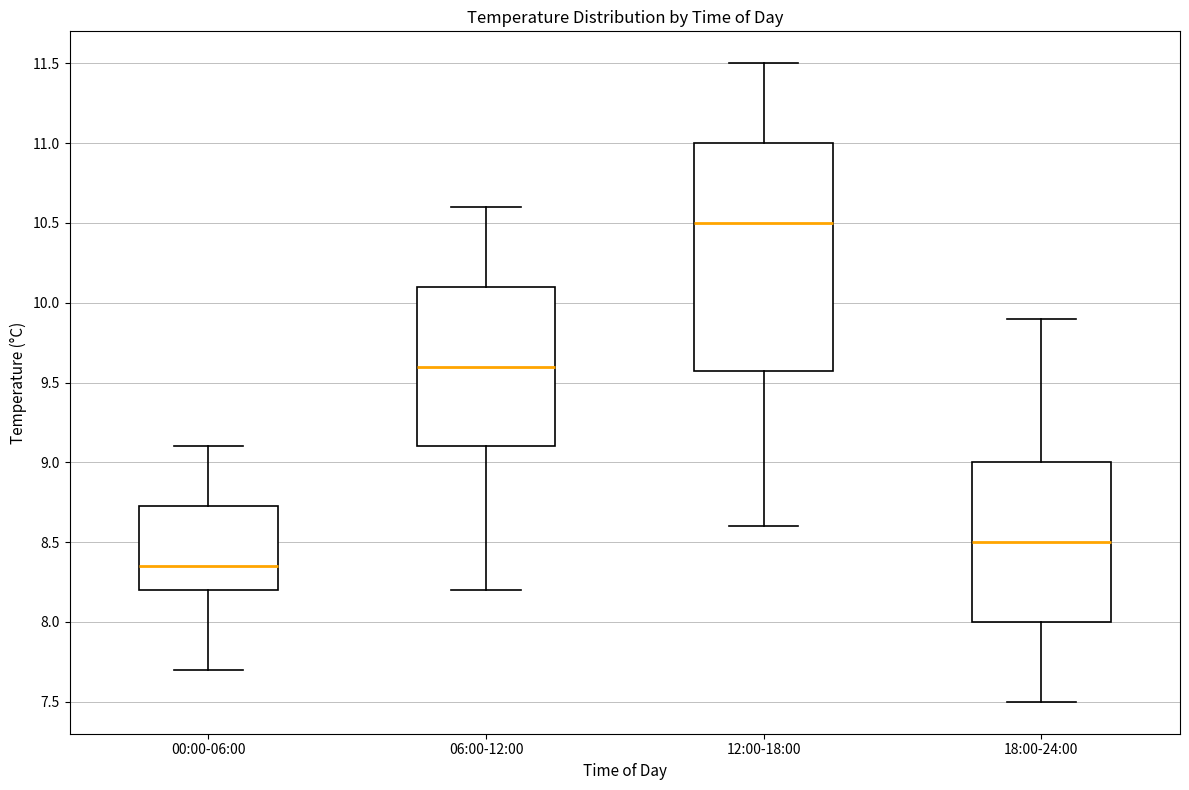

Where does the median line of the box for 00:00-06:00 sit on the y-axis? The values are not printed on the chart, so give them approximately, as read against the axis.

8.35